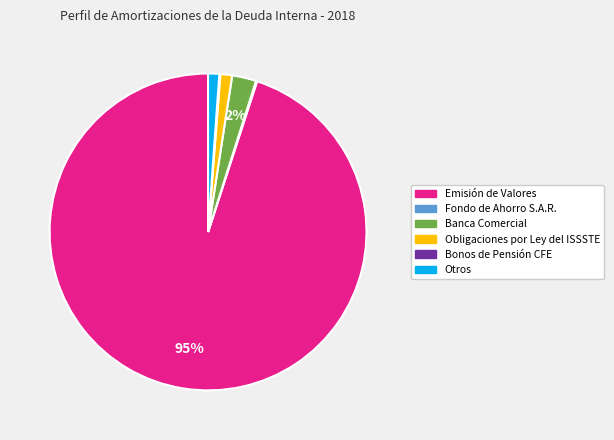

To the nearest percent, what is the average slice percentage?

17%